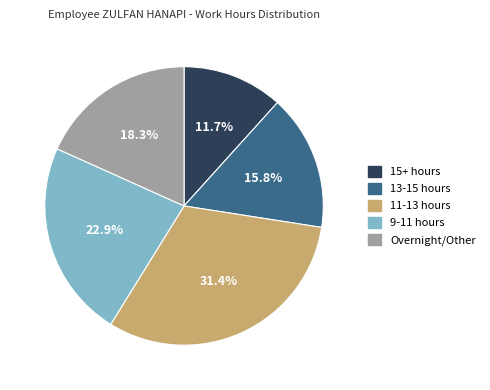

Is there any slice that represents more than half of the pie?

No